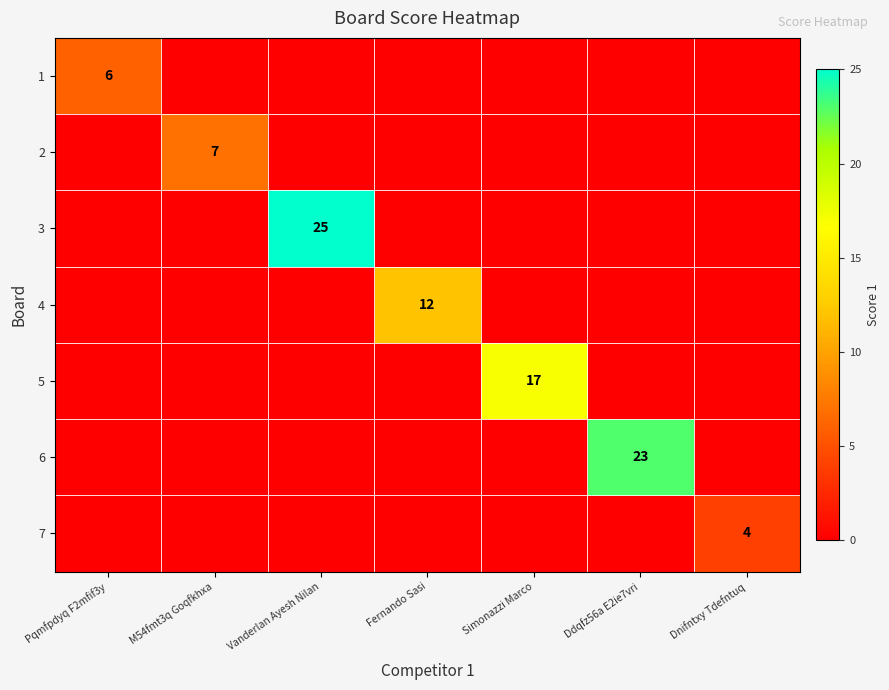

The value of 1 at Pqmfpdyq F2mfif3y is 2. True or false?

False